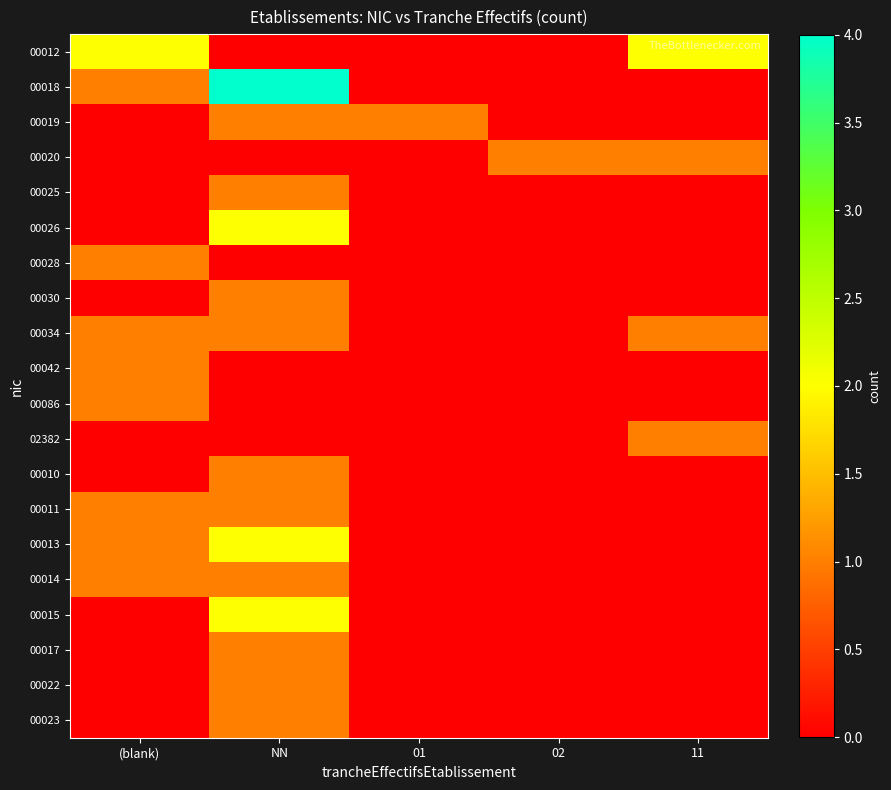

At how many categories does at least one series exceed 1?

3